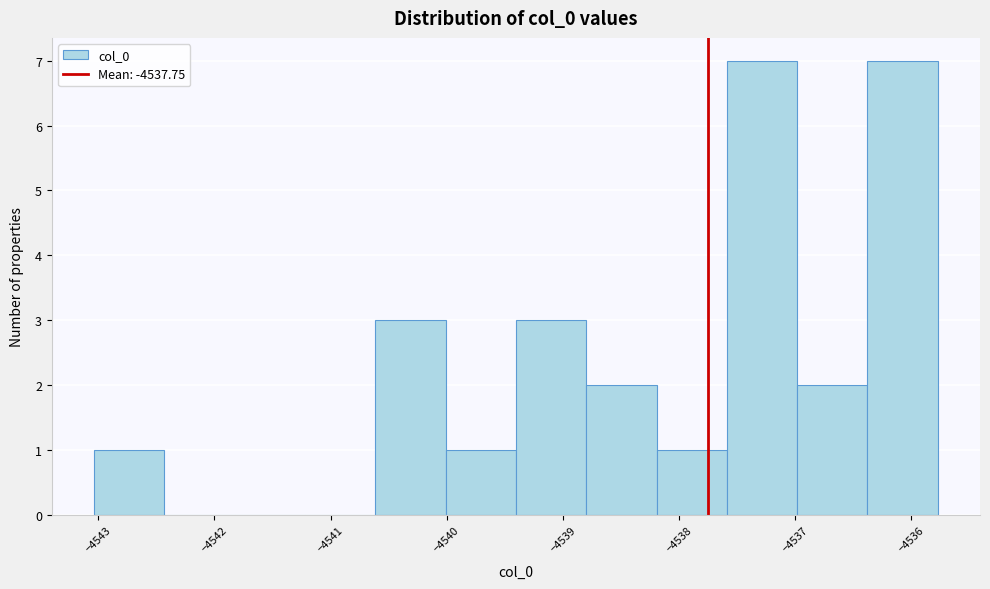

Reading left to right, transcribe this chart: for each bar, give the range it covers on the x-axis and its height. Neither the bar edges nor the heights are printed on the chart, so give them approximately, as read against the axes.

-4543.0 to -4542.4: 1
-4542.4 to -4541.8: 0
-4541.8 to -4541.2: 0
-4541.2 to -4540.6: 0
-4540.6 to -4540.0: 3
-4540.0 to -4539.4: 1
-4539.4 to -4538.8: 3
-4538.8 to -4538.2: 2
-4538.2 to -4537.6: 1
-4537.6 to -4537.0: 7
-4537.0 to -4536.4: 2
-4536.4 to -4535.8: 7